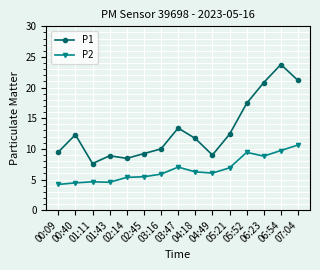

At which label is P1 closest to 15?

03:47